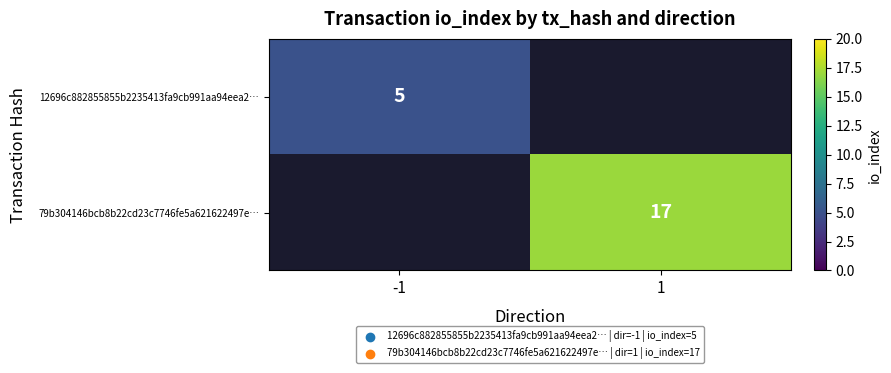

Is it true that 12696c882855855b2235413fa9cb991aa94eea2… equals 7 at -1?

False